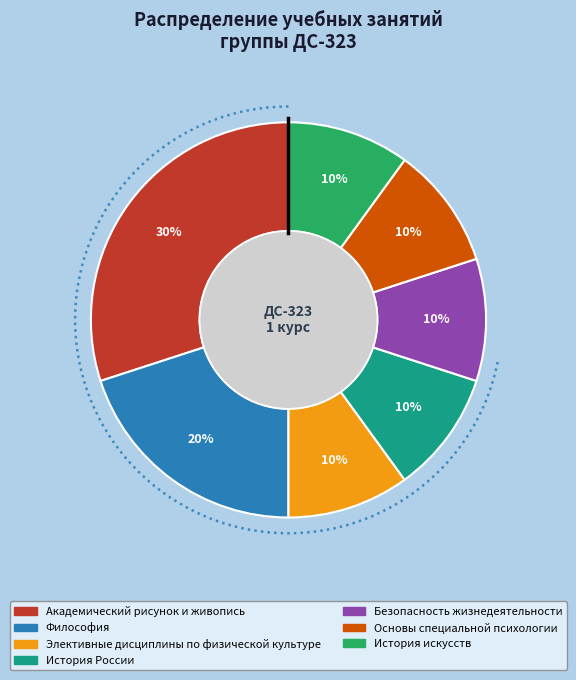

How many segments does this pie chart have?

7